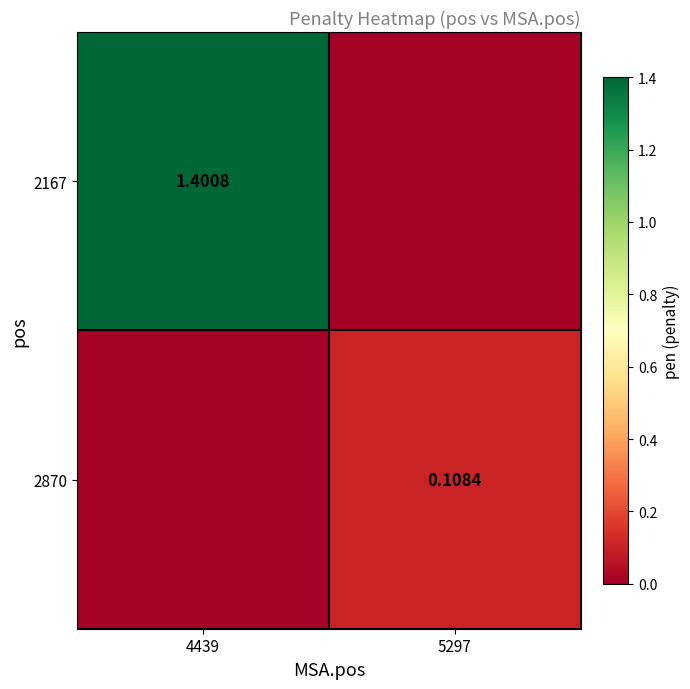

Which category has the highest value in the 2870 series?

5297